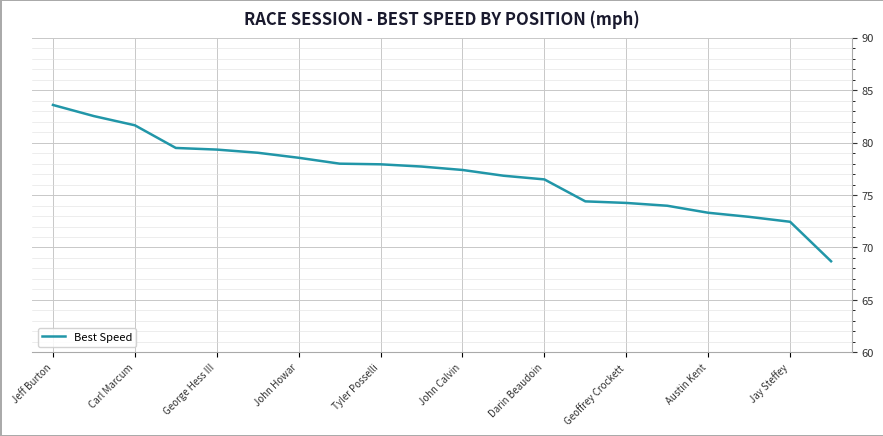

What is the greatest value displayed?

83.6